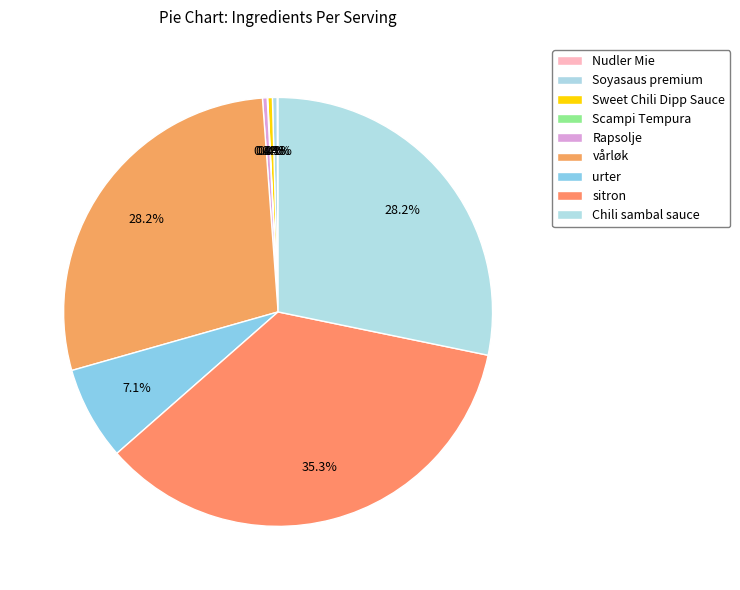

Which slice is the largest?

sitron